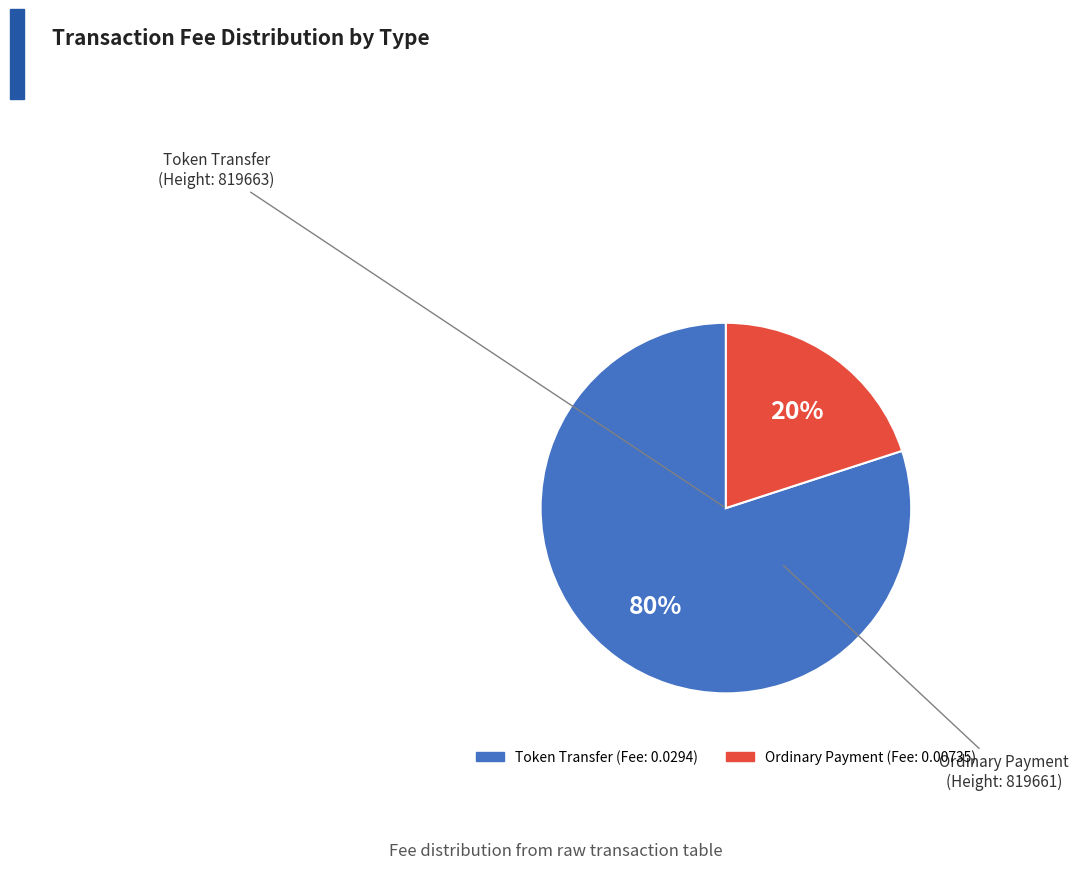

To the nearest percent, what is the difference between the largest and smallest slice percentages?

60%